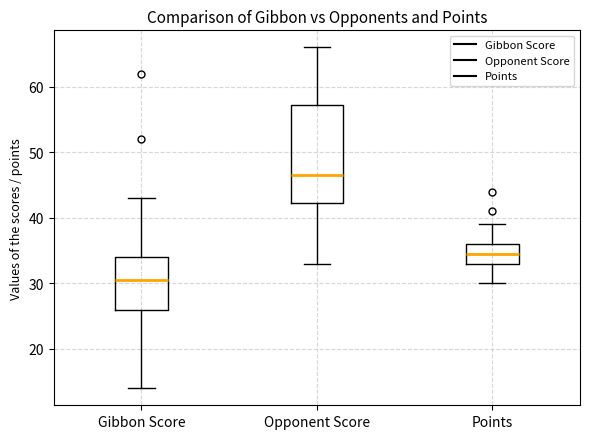

Where does the lower whisker of the box for Gibbon Score end on the y-axis? The values are not printed on the chart, so give them approximately, as read against the axis.

14